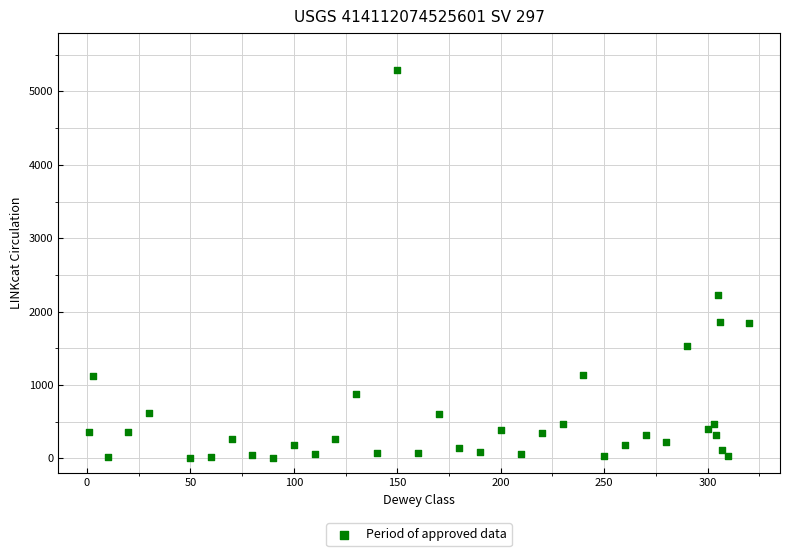

What Y value in the scatter plot is closest to 2649?

2222